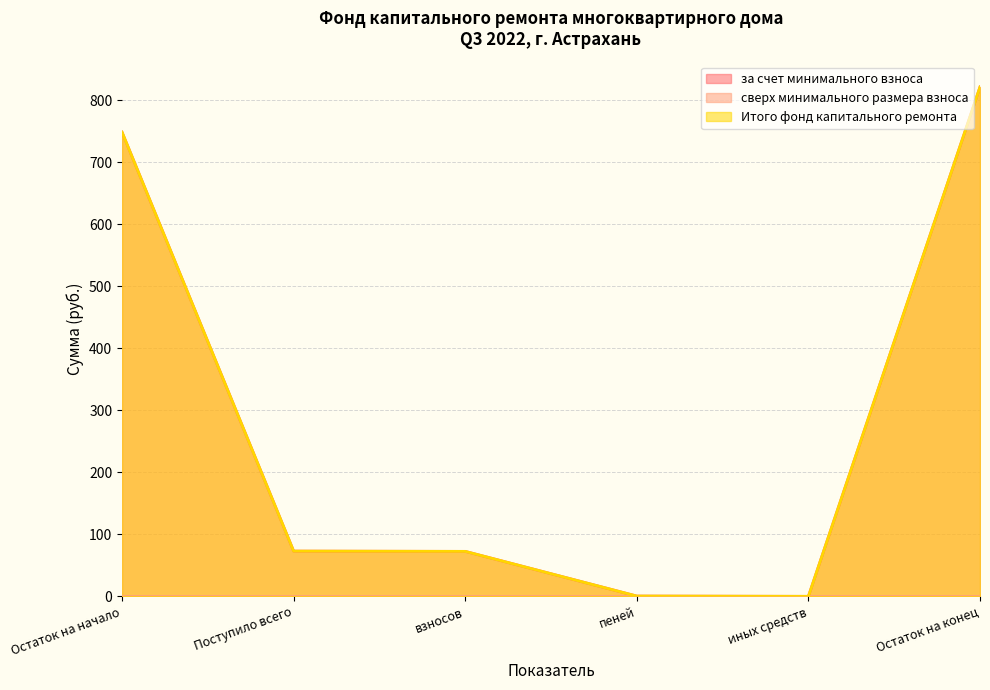

Reading right to left, list all the values displayed in this chart.

за счет минимального взноса: Остаток на конец=821.4	иных средств=0.0	пеней=0.5	взносов=72.5	Поступило всего=72.9	Остаток на начало=748.4
Итого фонд капитального ремонта: Остаток на конец=821.4	иных средств=0.0	пеней=0.5	взносов=72.5	Поступило всего=72.9	Остаток на начало=748.4